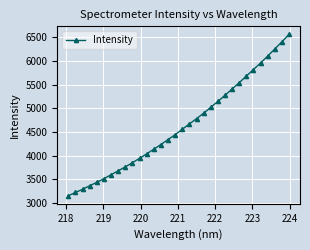

What is the average value?

4630.6